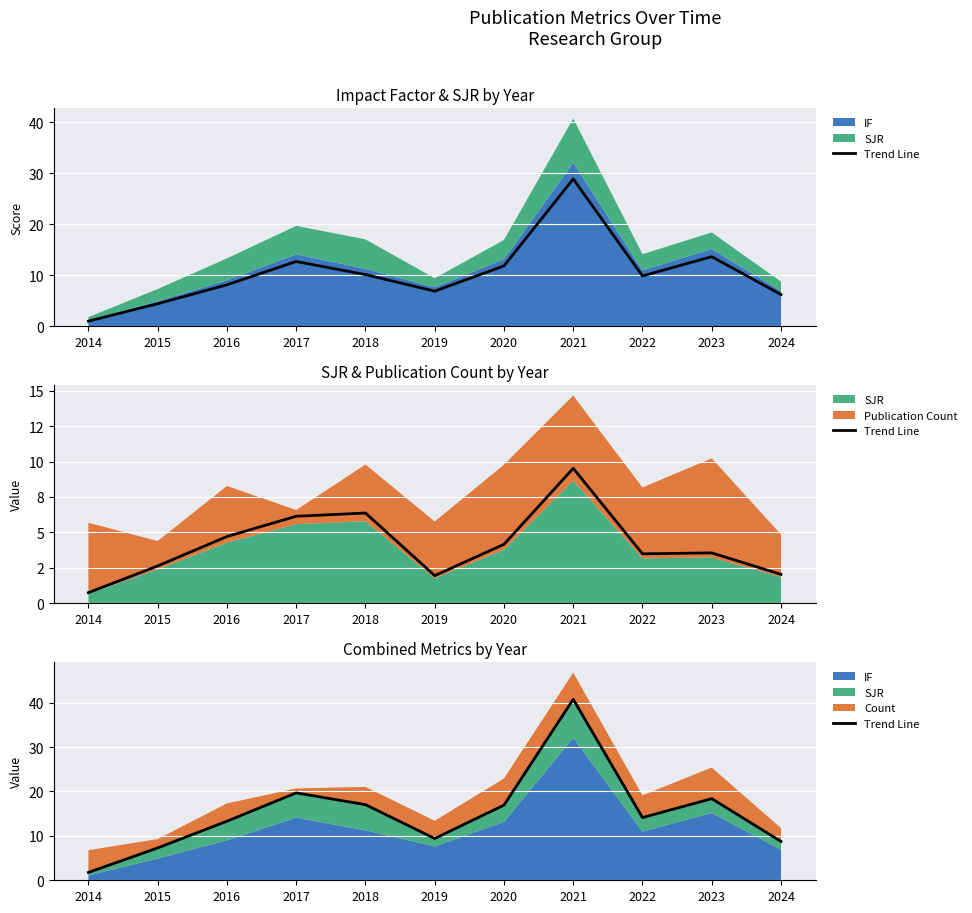

What is the minimum value shown in the chart?

1.8